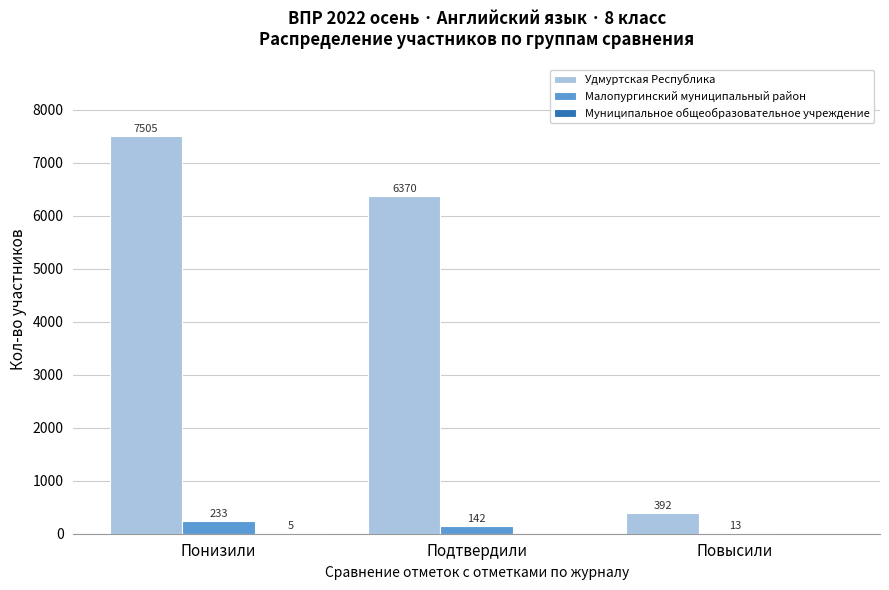

What is the sum of all Малопургинский муниципальный район values?

388